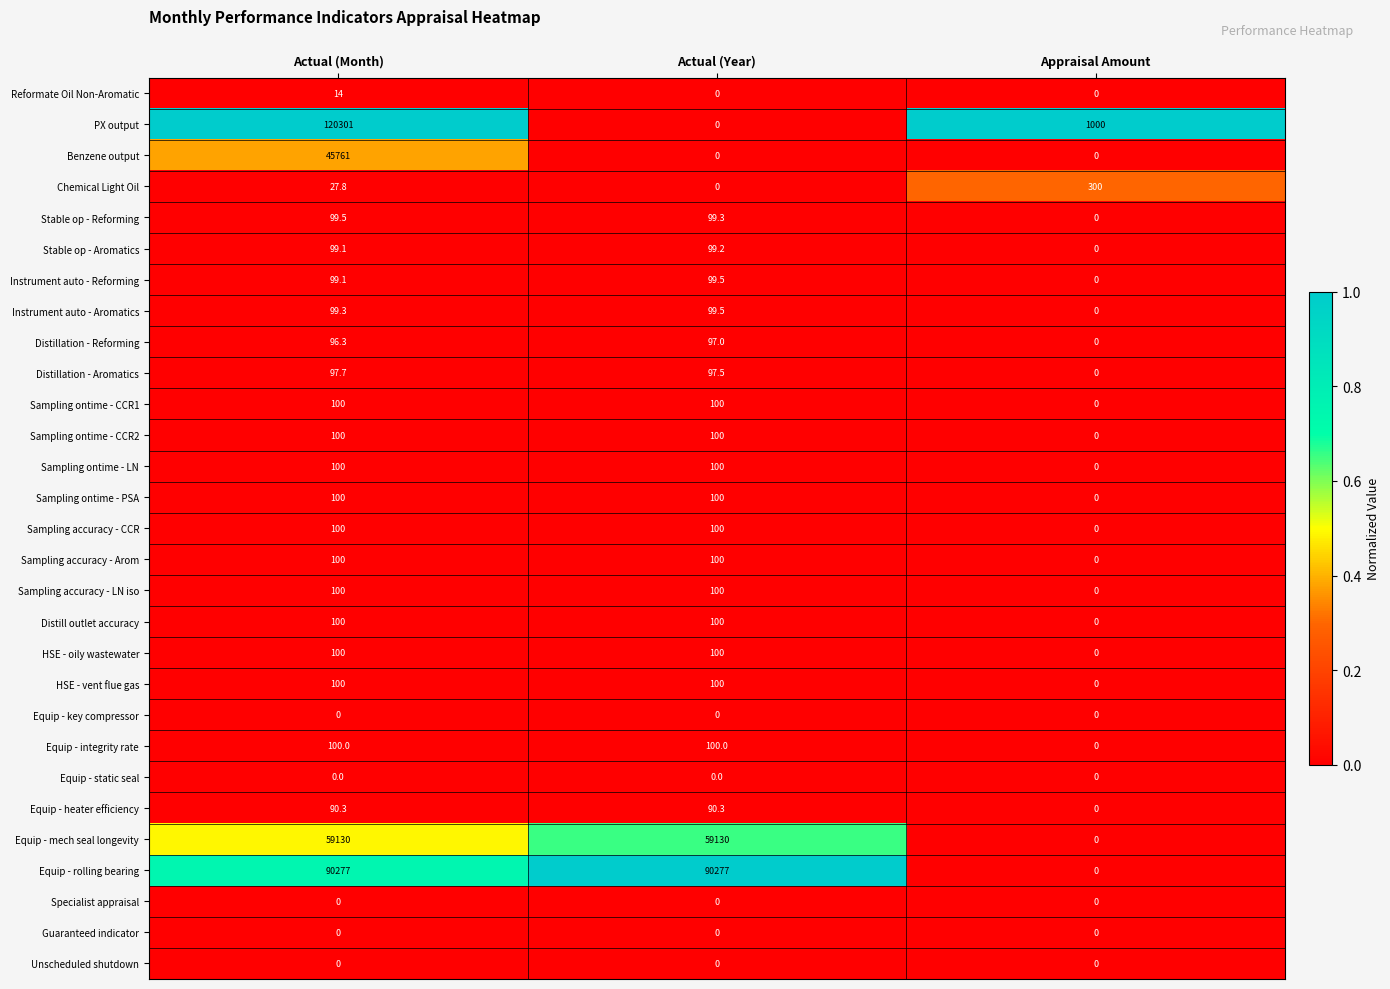

What is the spread (max minus min) of values at Actual (Year)?

90277.0